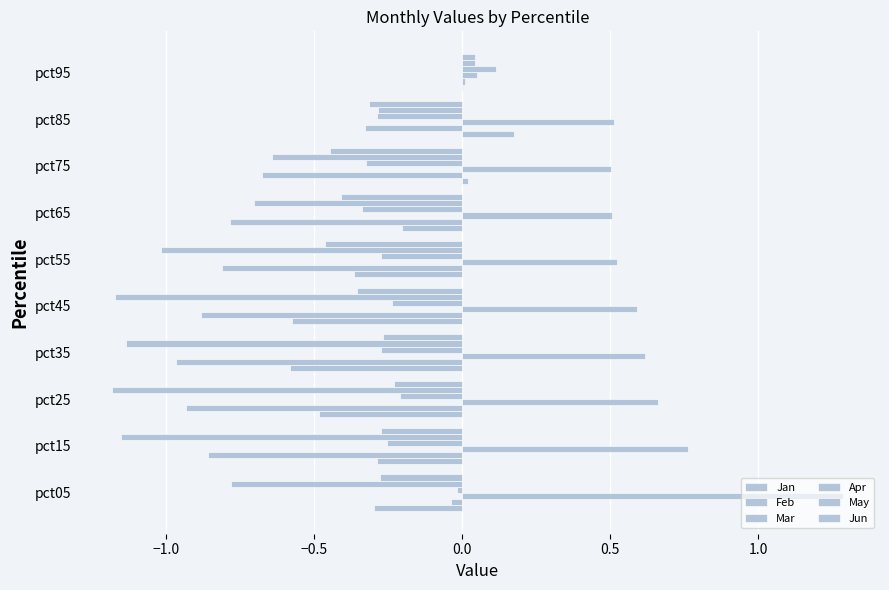

What is the average value of the Feb series?

-0.6